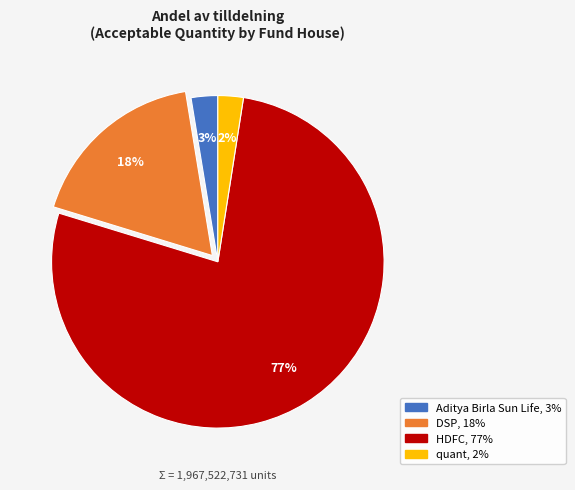

Combined, do DSP and Aditya Birla Sun Life account for over 50%?

No